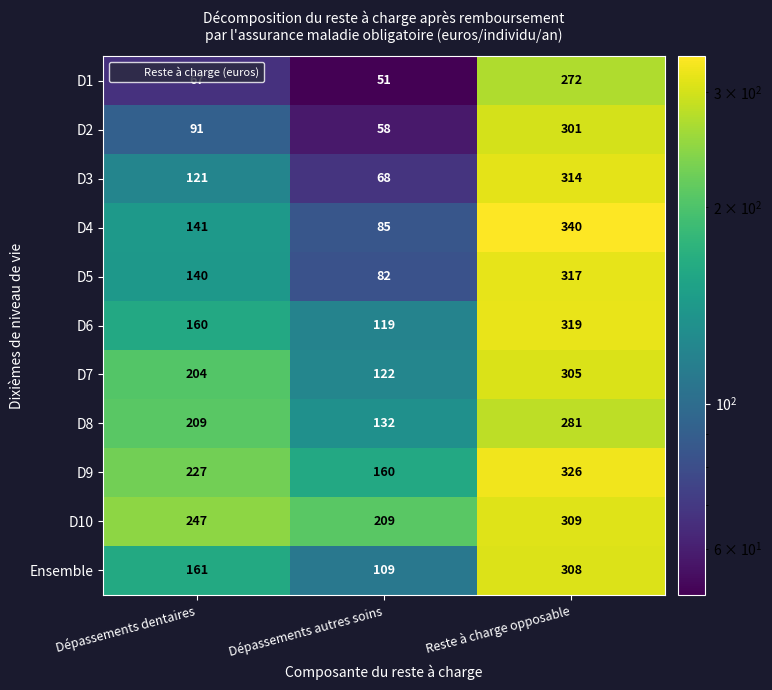

What is the difference between the highest and lowest values at Dépassements autres soins?

158